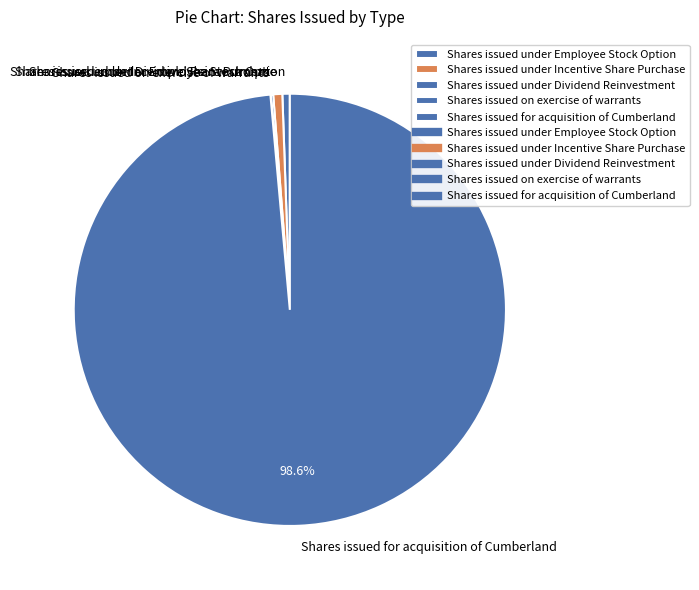

Which category has the biggest portion of the pie?

Shares issued for acquisition of Cumberland